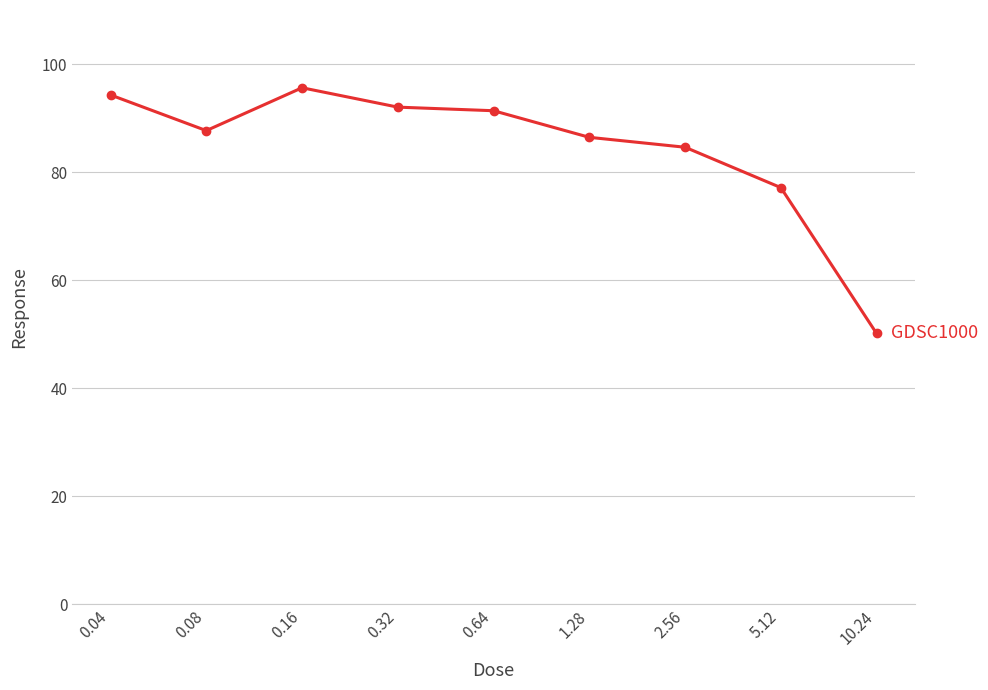

What is the change in value from 0.08 to 0.64?

+3.7